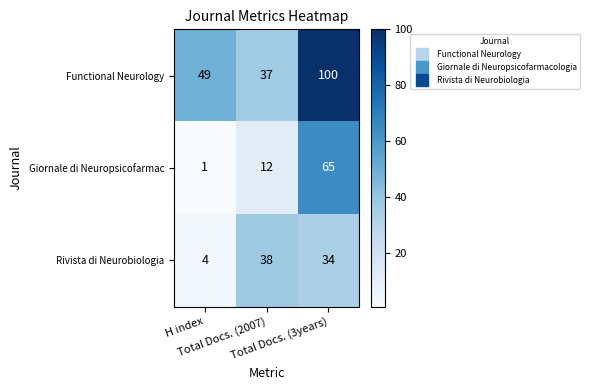

How many values in the Rivista di Neurobiologia series are below 34?

1